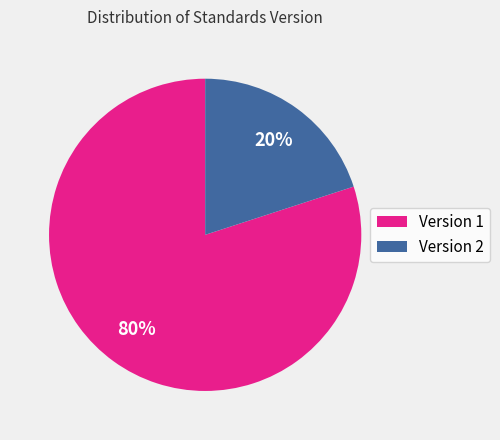

To the nearest percent, what percentage of the pie is Version 2?

20%